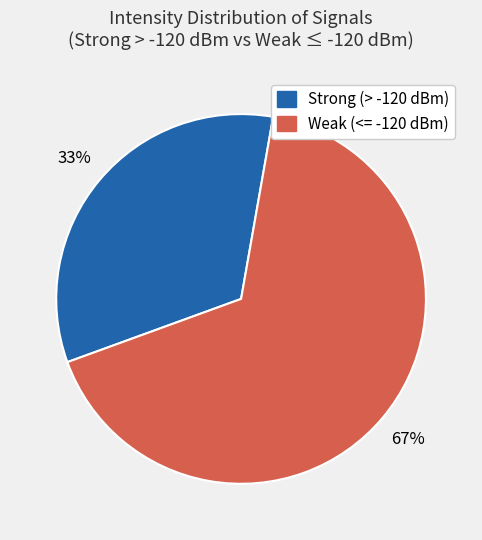

To the nearest percent, what is the average slice percentage?

50%